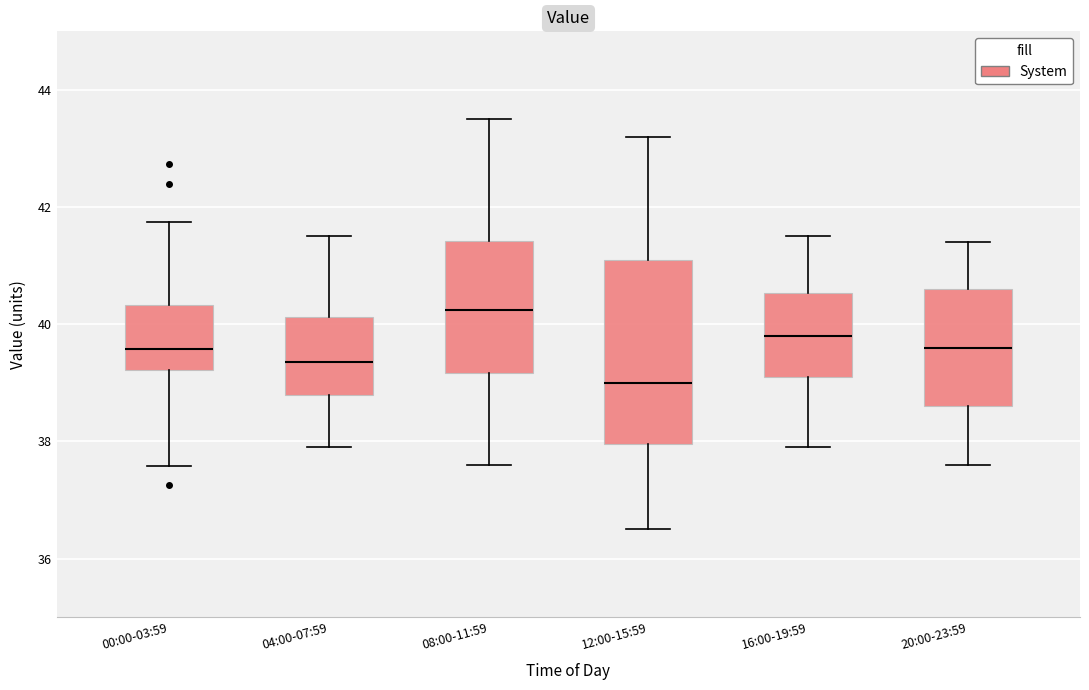

Reading left to right, transcribe this box plot: for each box, give where its median line is, the range the box spans, and where its two whiskers end, as read against the y-axis. The values are not printed on the chart, so give them approximately, as read against the axis.

00:00-03:59: median 39.6, box 39.2 to 40.4, whiskers 37.6 to 41.8
04:00-07:59: median 39.4, box 38.8 to 40.2, whiskers 38.0 to 41.6
08:00-11:59: median 40.2, box 39.2 to 41.4, whiskers 37.6 to 43.6
12:00-15:59: median 39.0, box 38.0 to 41.2, whiskers 36.6 to 43.2
16:00-19:59: median 39.8, box 39.2 to 40.6, whiskers 38.0 to 41.6
20:00-23:59: median 39.6, box 38.6 to 40.6, whiskers 37.6 to 41.4